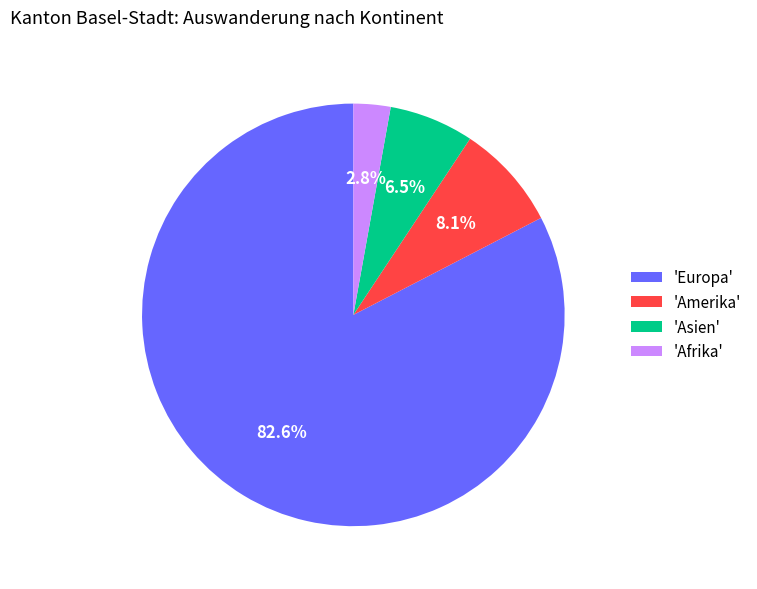

Is there a majority slice in this chart?

Yes